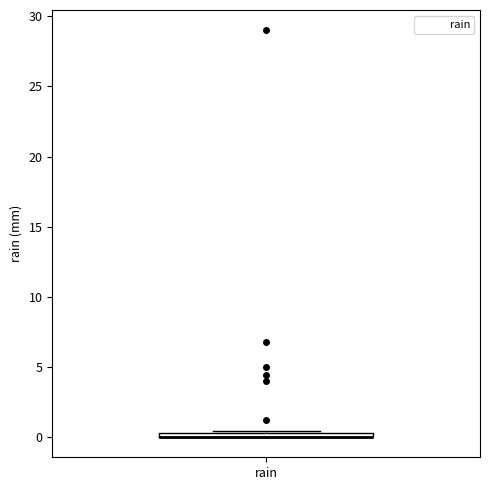

Where is the lower edge of the box for rain on the y-axis? The values are not printed on the chart, so give them approximately, as read against the axis.

0.0